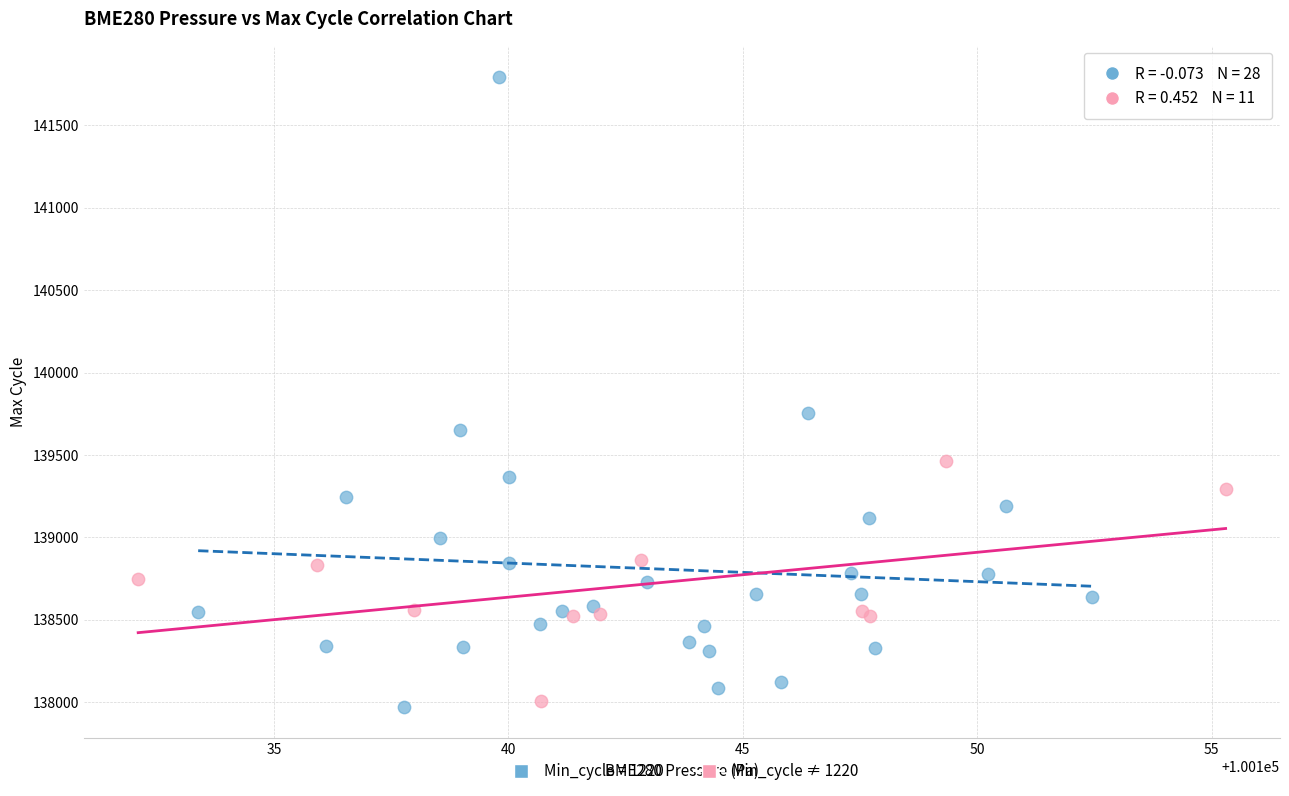

Which series has the widest spread of Y values?

Min_cycle = 1220